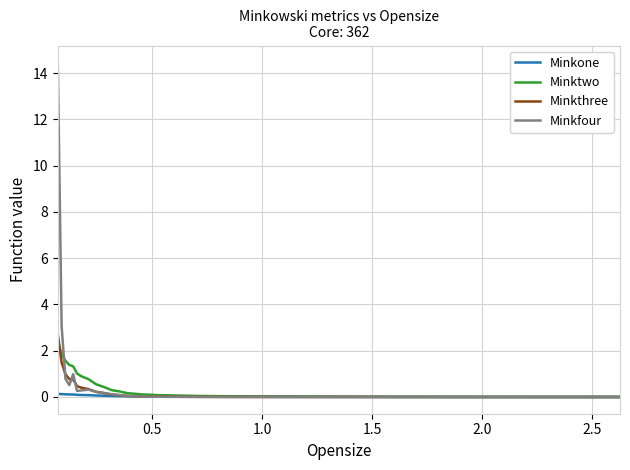

What is the maximum value for Minktwo?

2.4